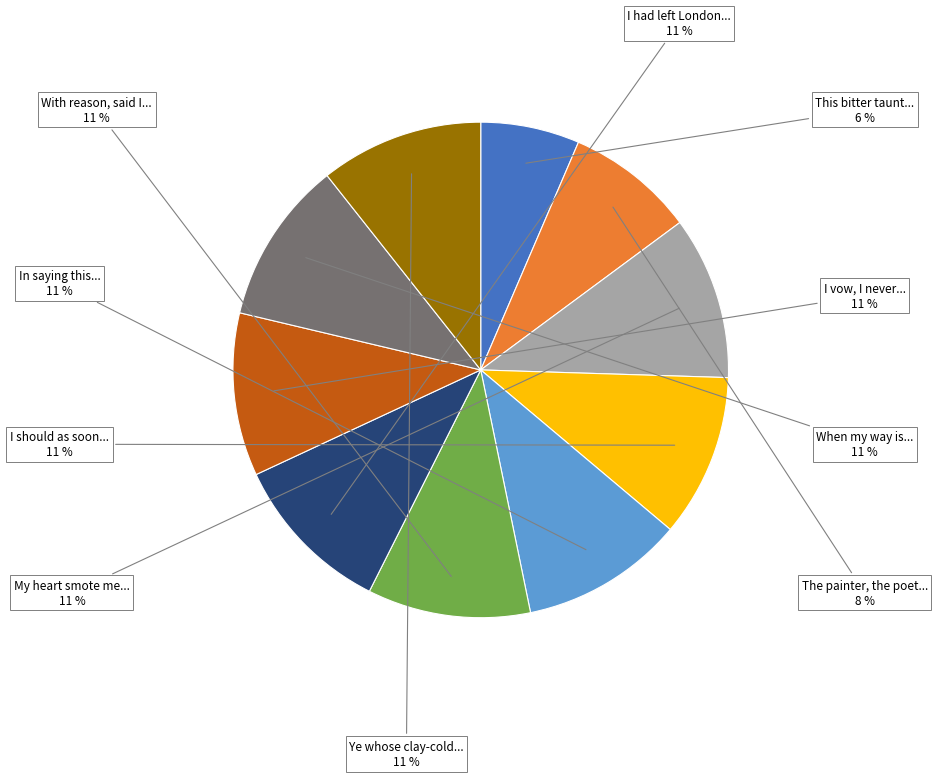

Count the number of slices in the pie.

10